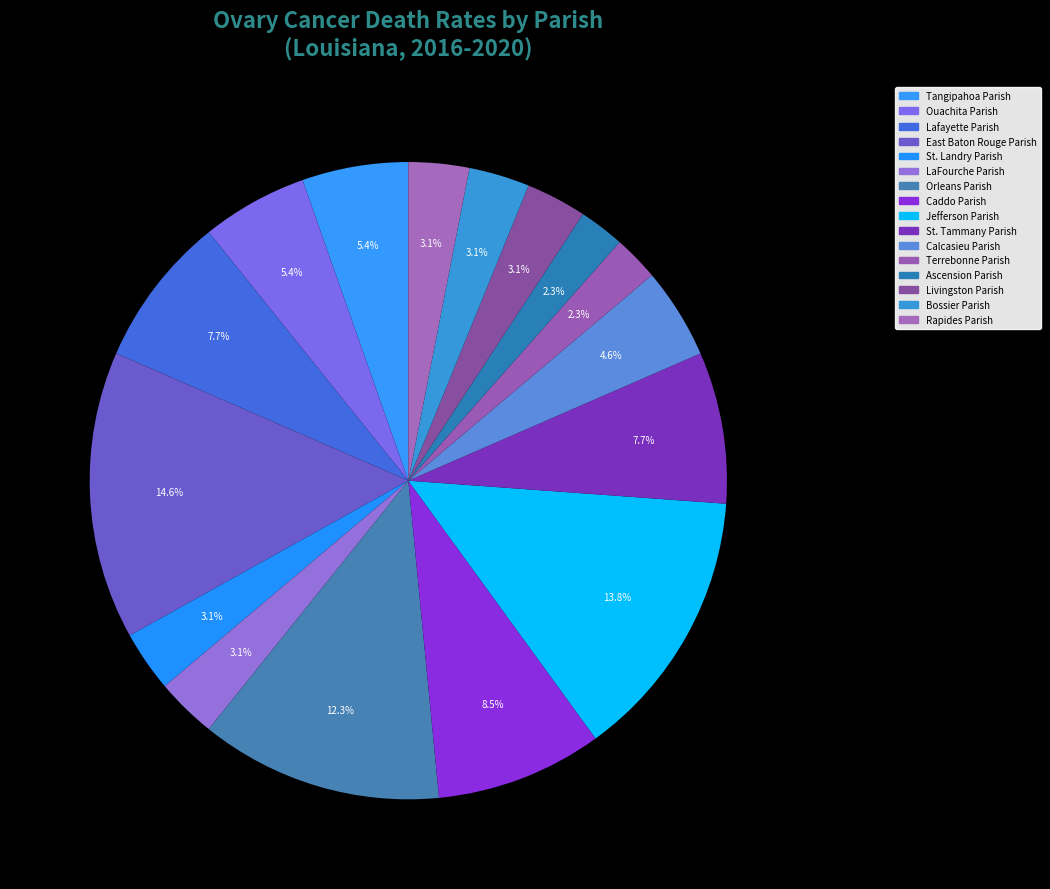

What percentage do Caddo Parish and Orleans Parish together represent?

20.8%